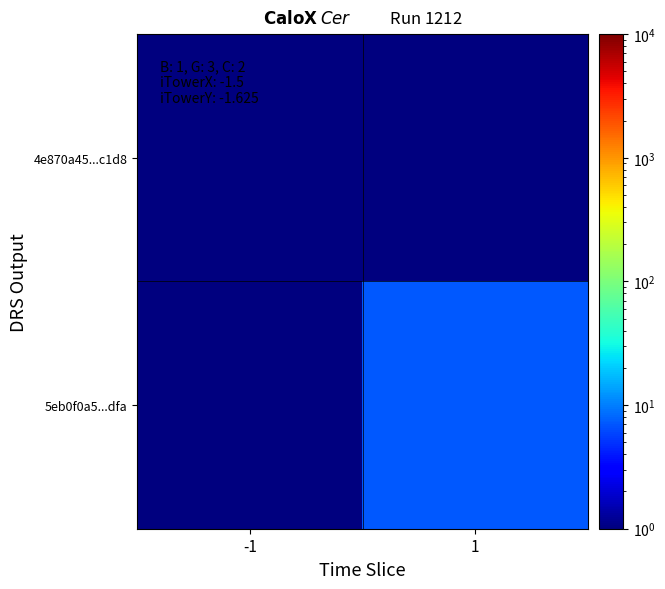

How many categories are shown in the chart?

2